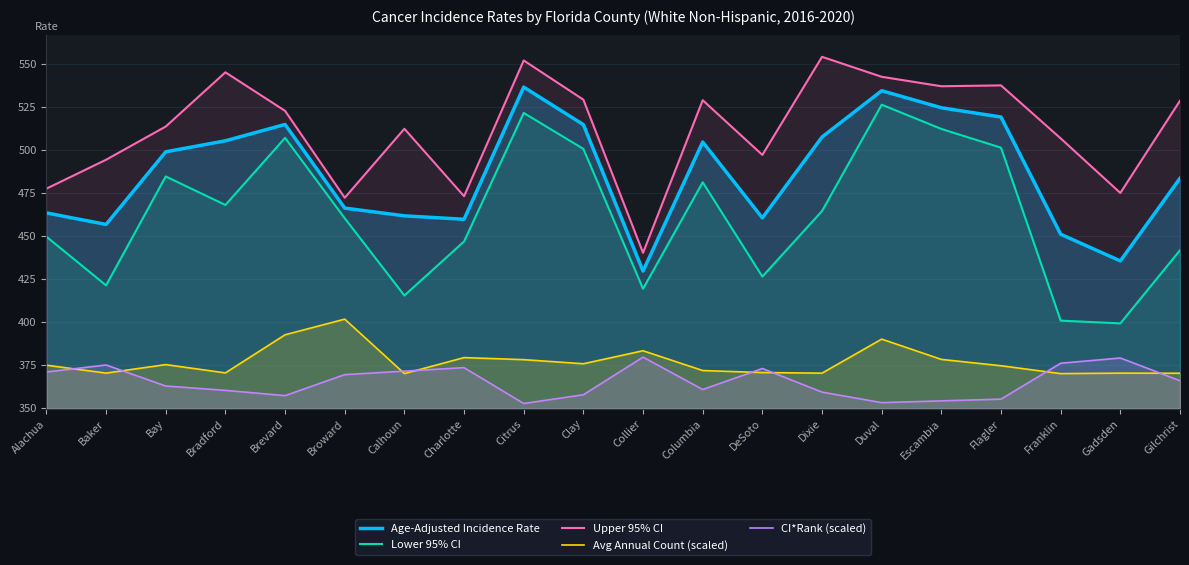

At which label is Avg Annual Count (scaled) closest to 385?

Collier